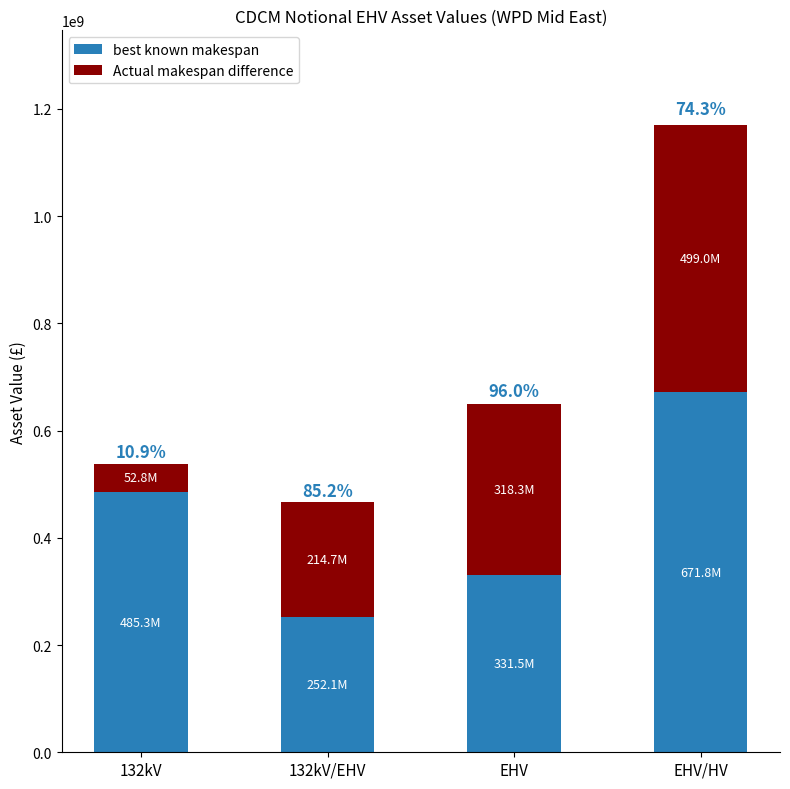

The Actual makespan difference series shows 499018235.7 at EHV/HV. True or false?

True